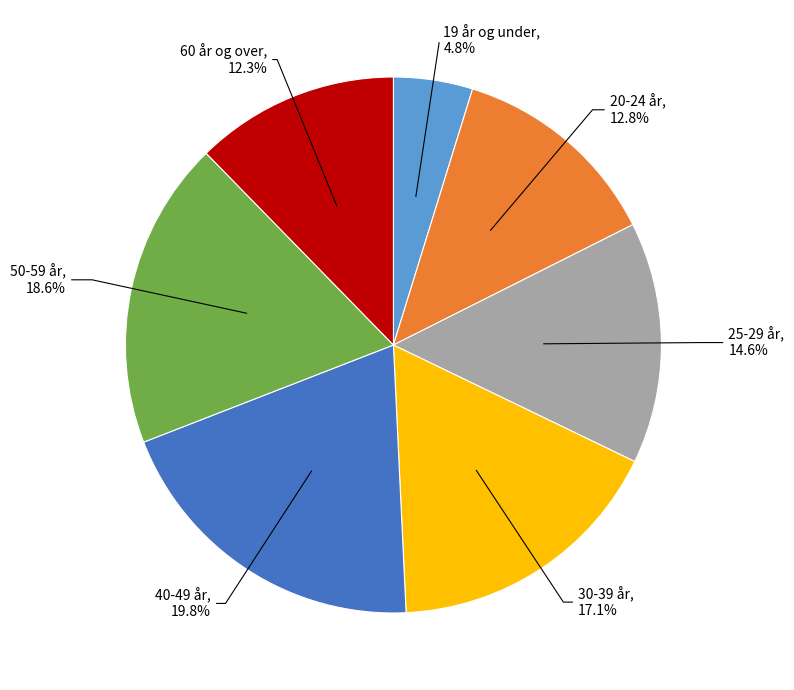

Does any single category account for the majority?

No